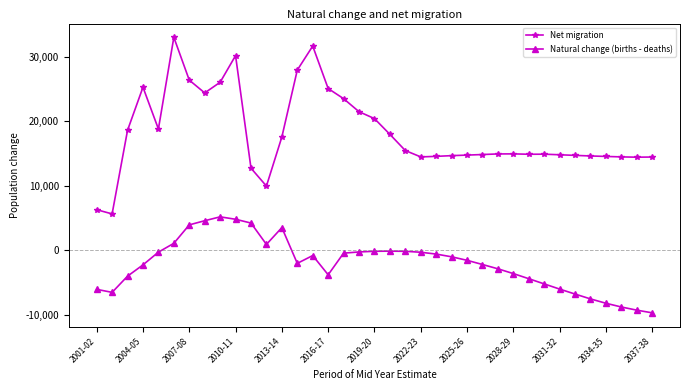

What is the sum of all Natural change (births - deaths) values?

-76982